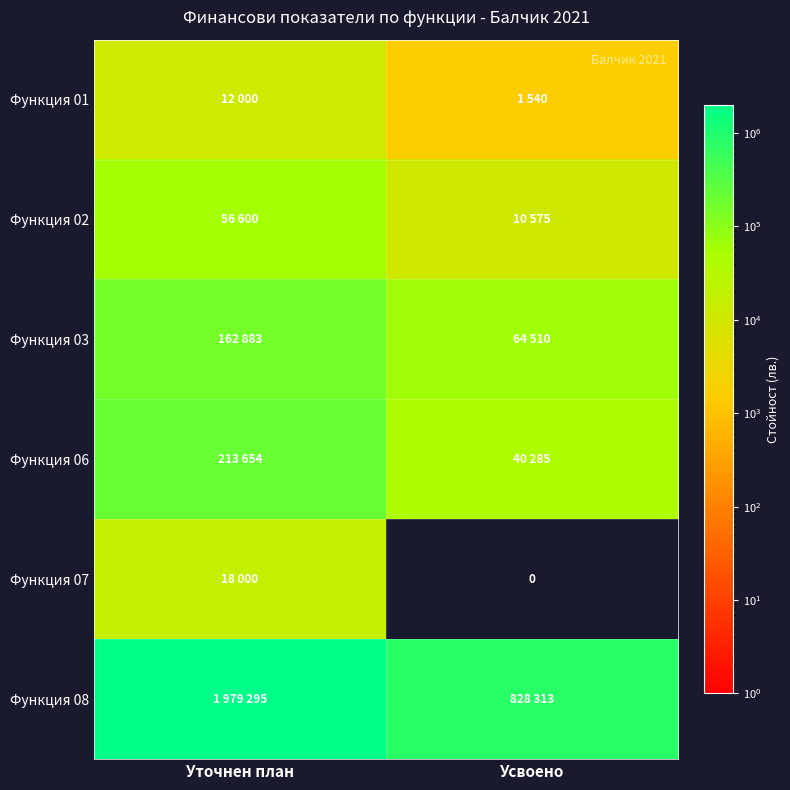

The Функция 06 series shows 82628 at Уточнен план. True or false?

False